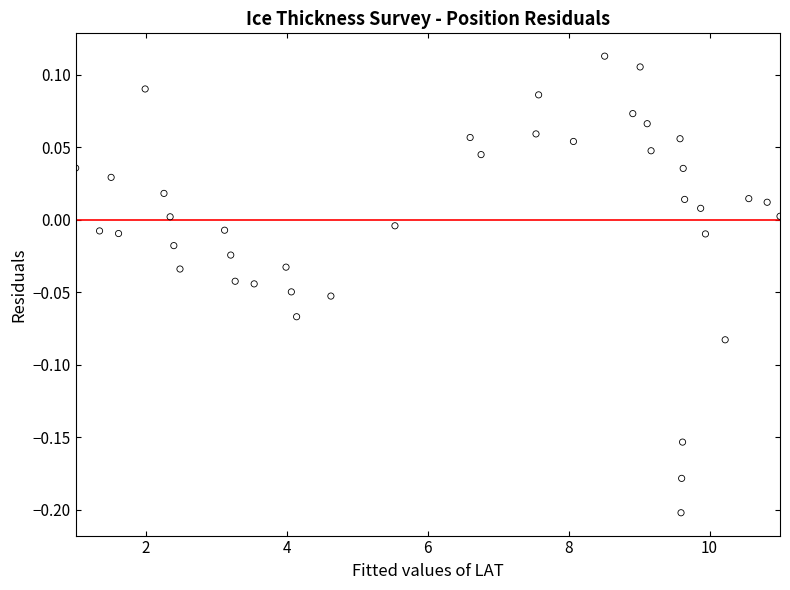

What is the range of X values (max minus min)?

10.0